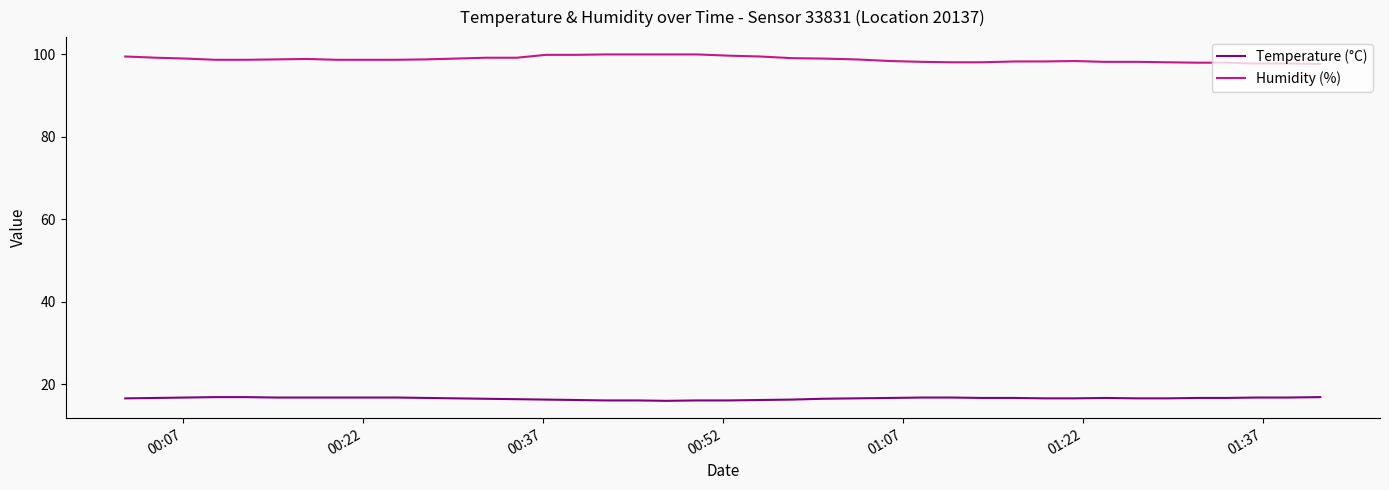

What is the greatest value displayed?

99.9